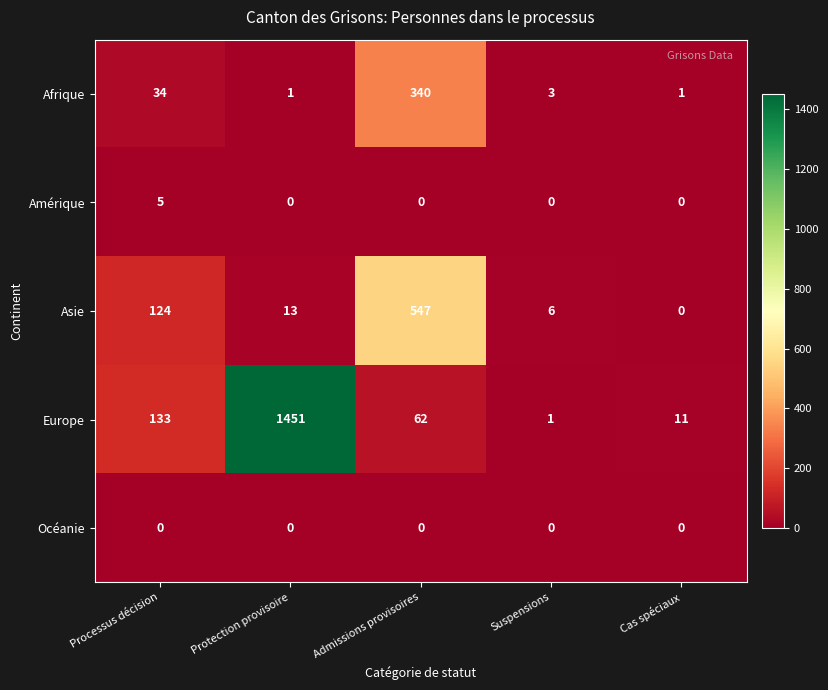

What is the average value of the Afrique series?

76